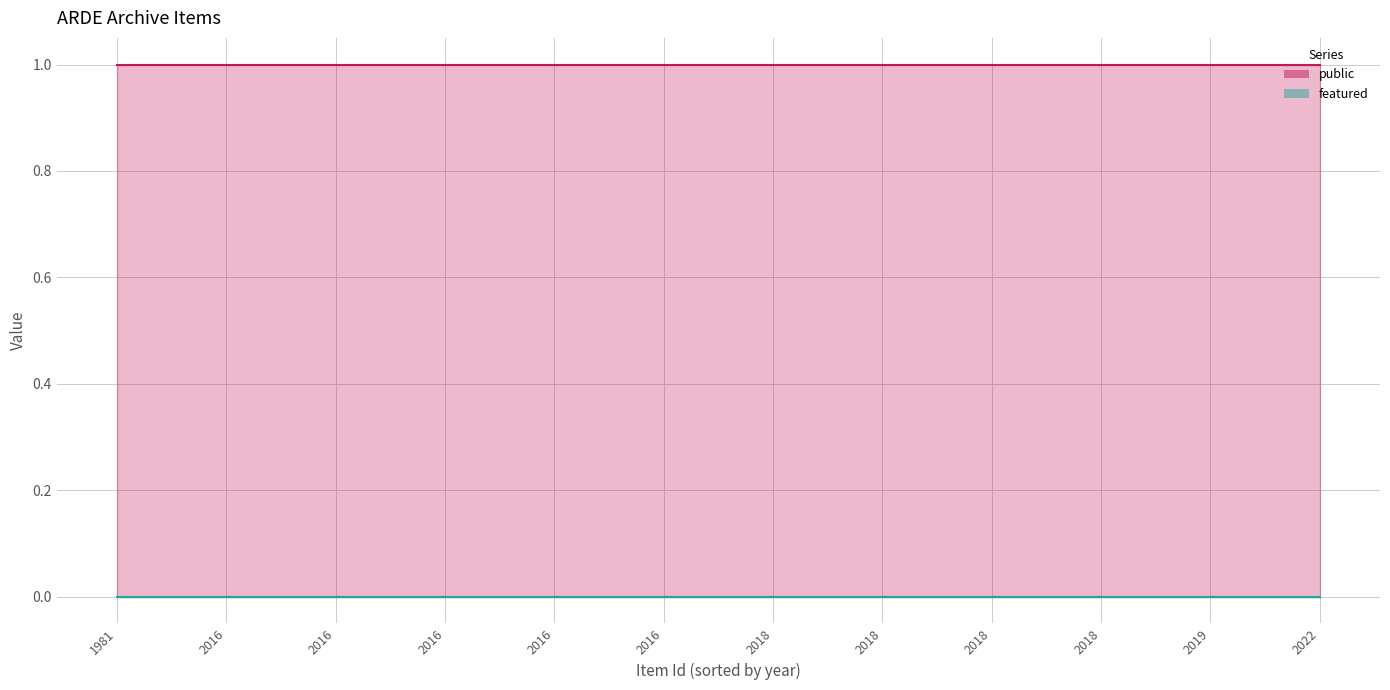

List the labels in order of featured value, smallest first.

0, 1, 2, 3, 4, 5, 6, 7, 8, 9, 10, 11